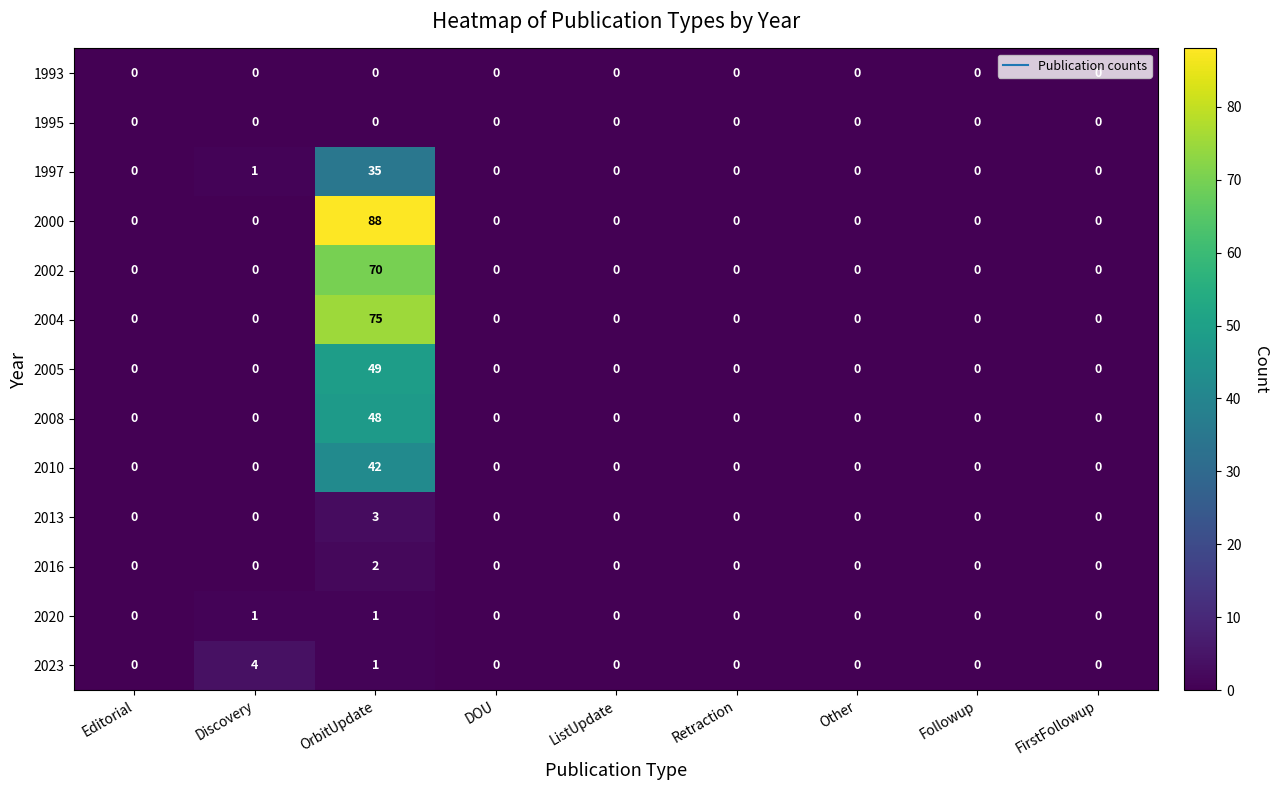

Is it true that 2005 equals 0 at Editorial?

True